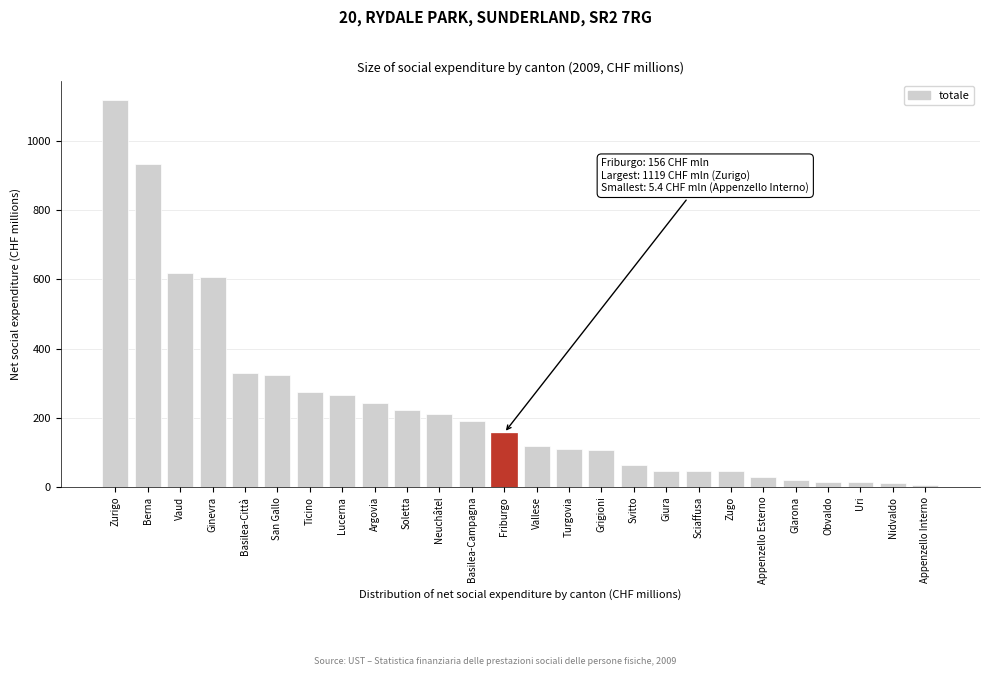

At which category does the chart reach its peak across all series?

Zurigo